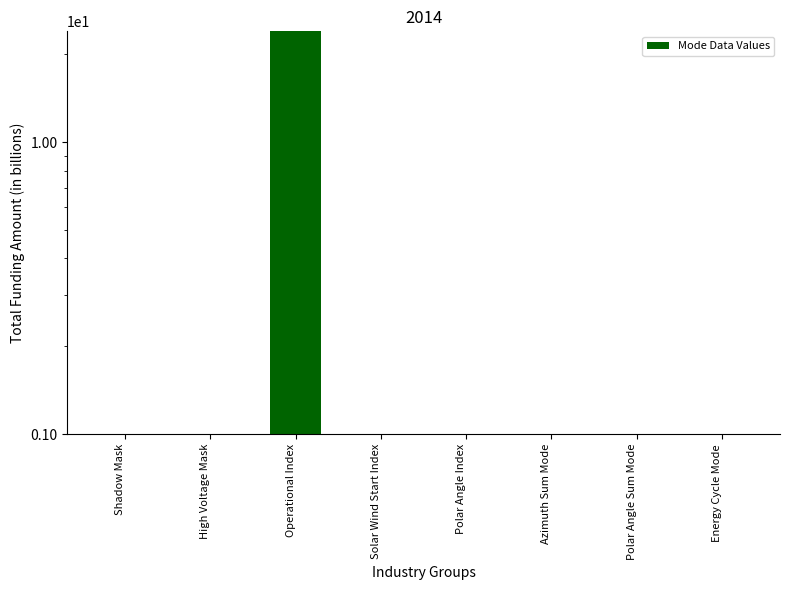

List the labels in order of value, smallest first.

Shadow Mask, Solar Wind Start Index, Polar Angle Index, Azimuth Sum Mode, Polar Angle Sum Mode, Energy Cycle Mode, High Voltage Mask, Operational Index